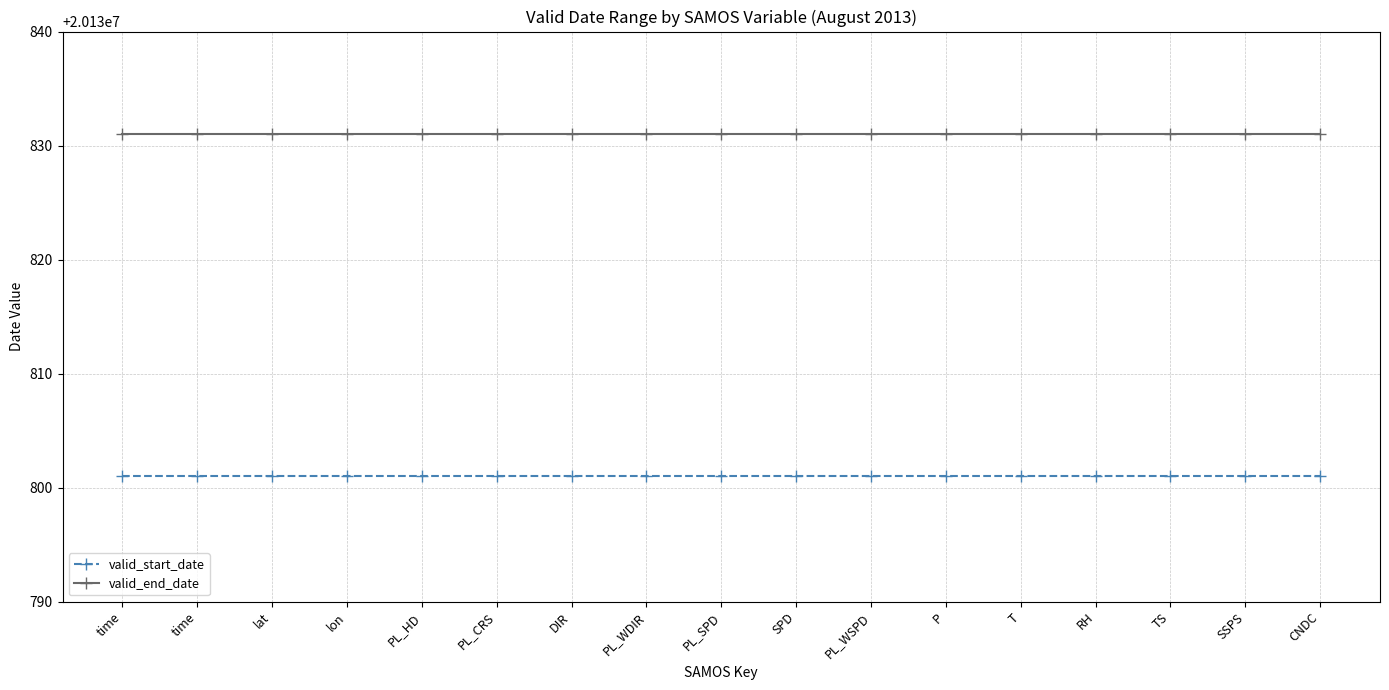

True or false: valid_start_date has more than 1 points higher than both neighbors.

False